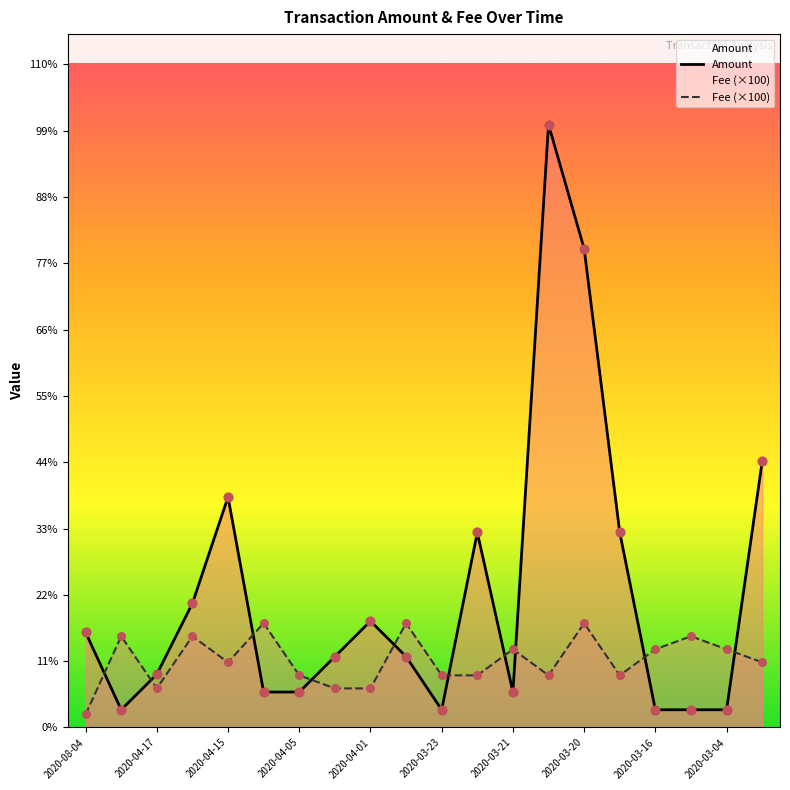

Which series has the widest spread of Y values?

Amount